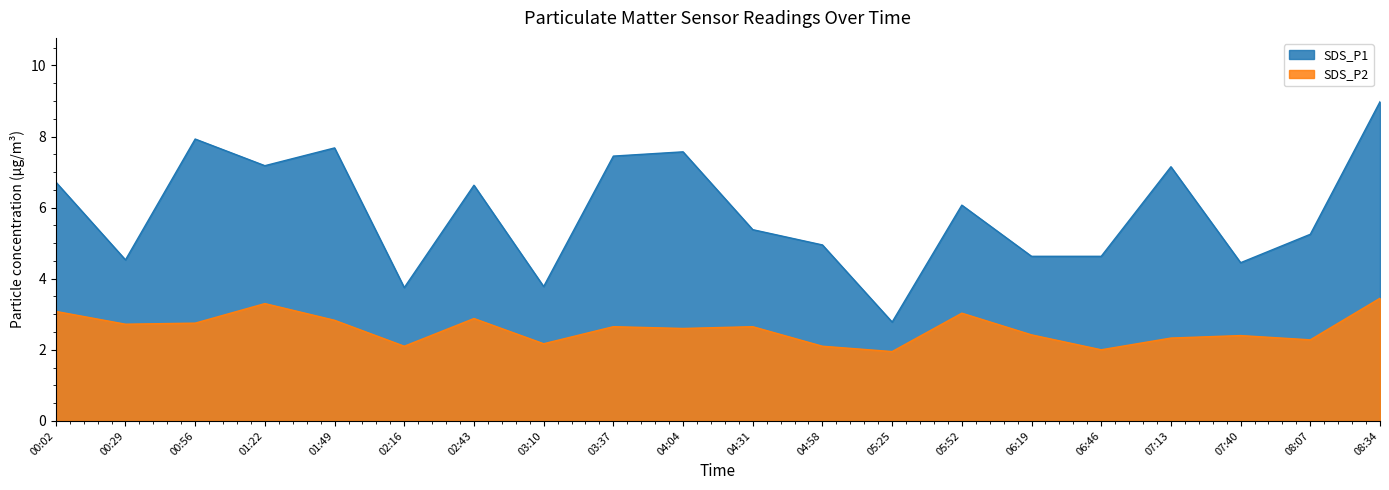

At how many categories does at least one series exceed 2?

20